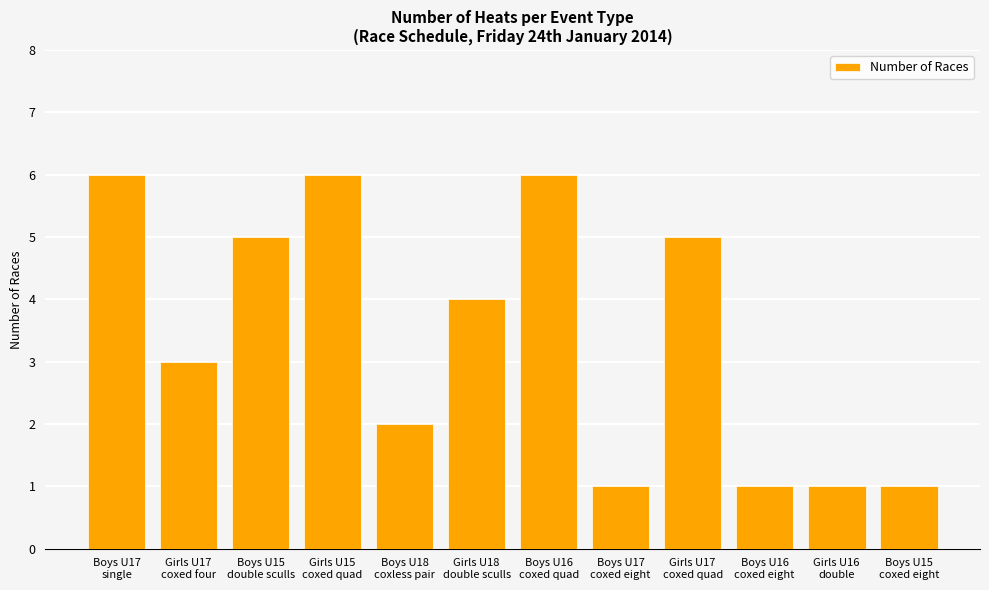

What position from the left is Boys U16
coxed quad?

7